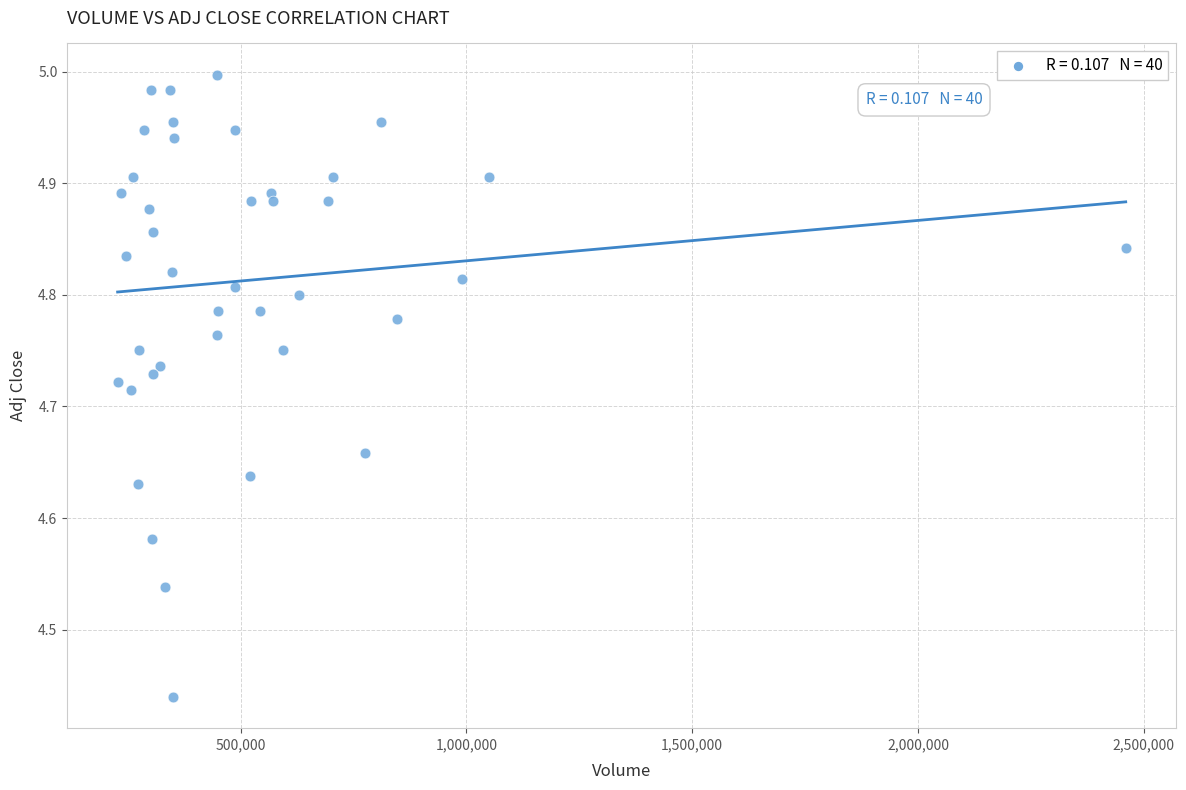

What is the range of Y values (max minus min)?

0.6